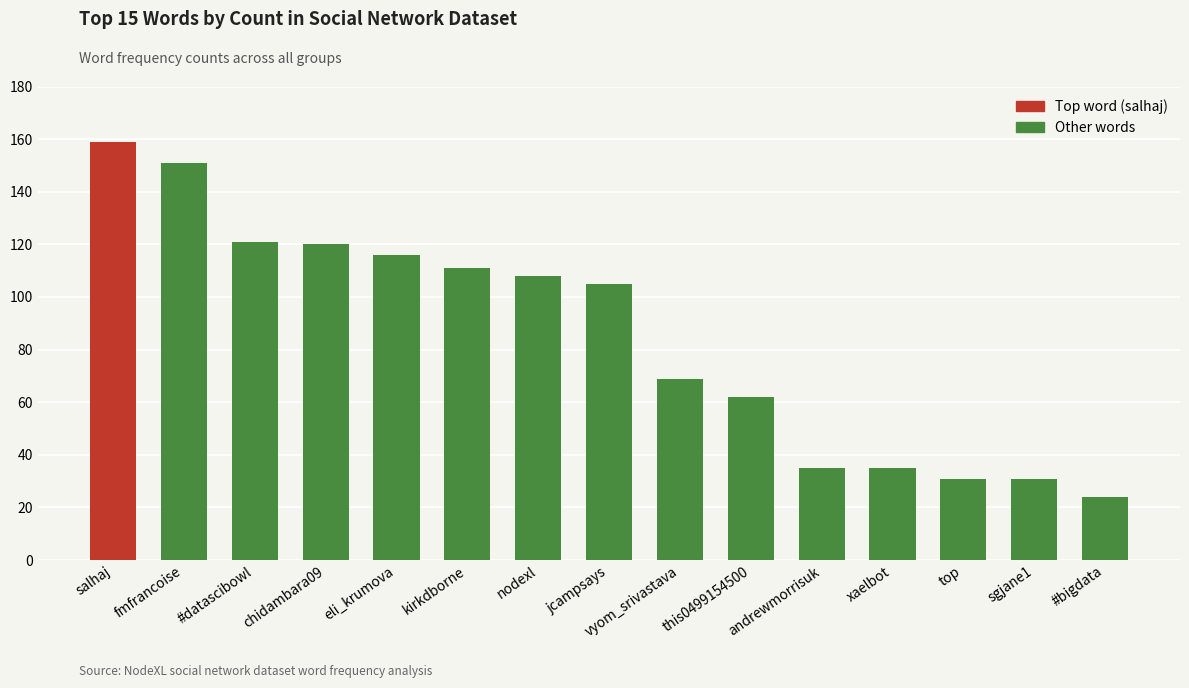

Is it true that the value at andrewmorrisuk is 35?

True